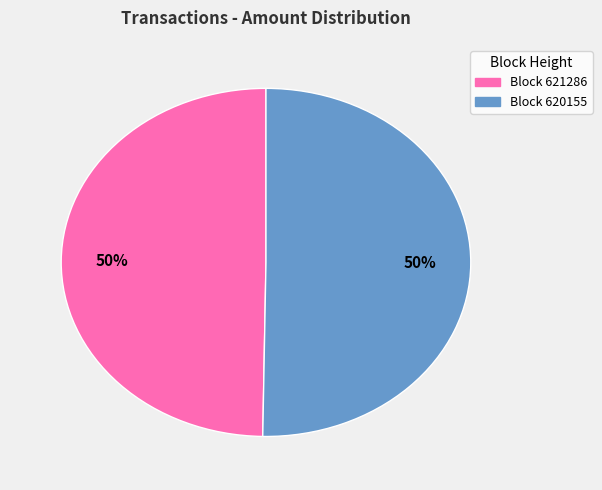

How many segments does this pie chart have?

2